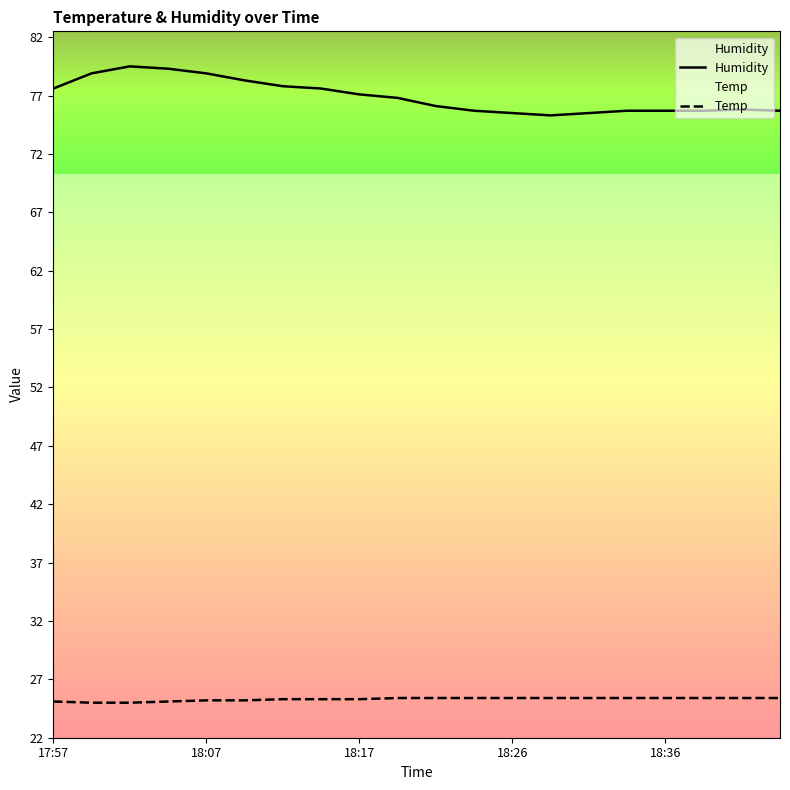

True or false: Temp and Humidity intersect in this chart.

False